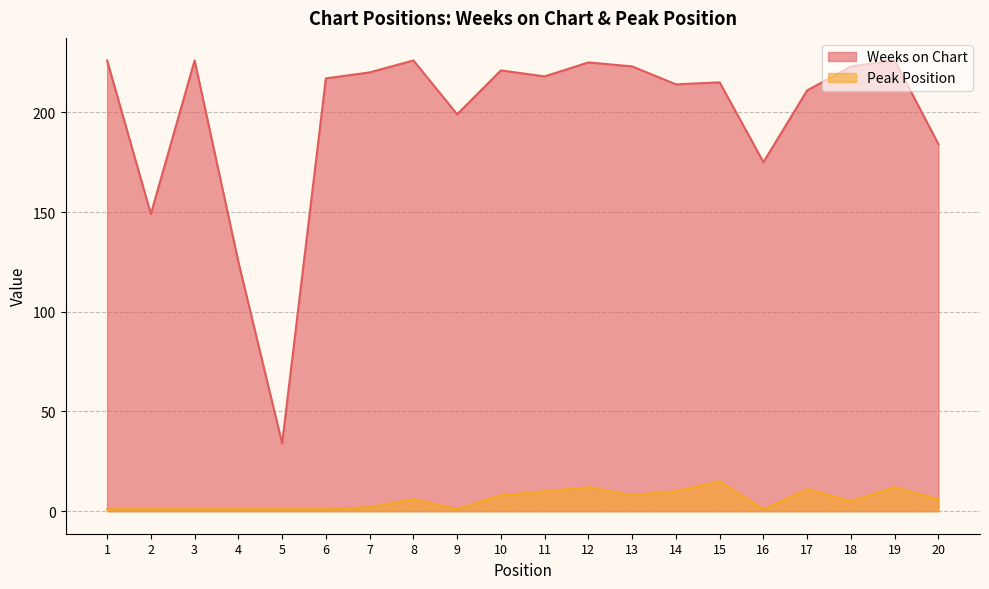

Which series changed the most between 10 and 11?

Weeks on Chart